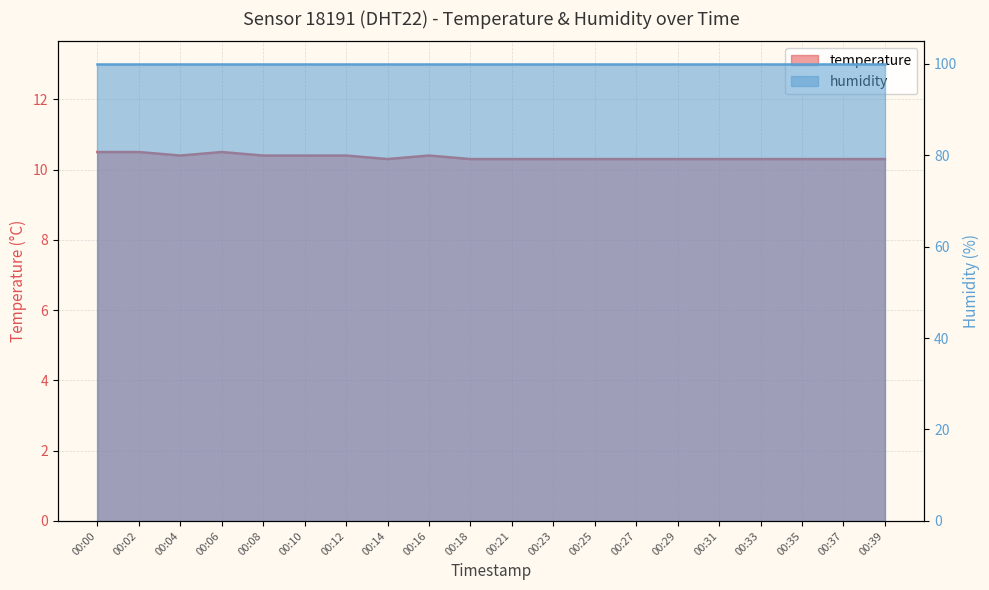

What is the value of the 2nd point from the left?

10.5